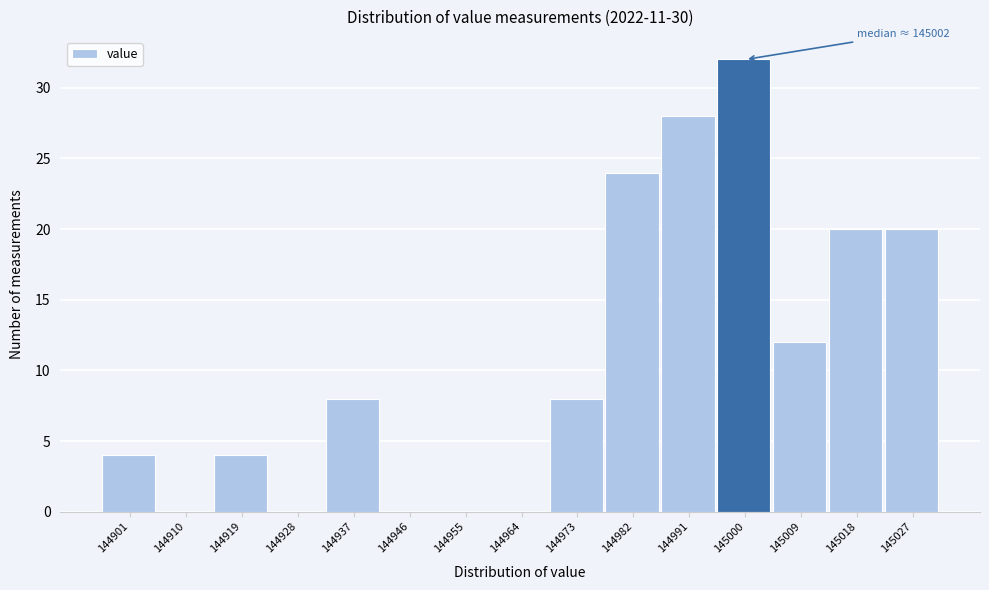

Reading left to right, transcribe all the data shown in this chart.

144901=4	144910=0	144919=4	144928=0	144937=8	144946=0	144955=0	144964=0	144973=8	144982=24	144991=28	145000=32	145009=12	145018=20	145027=20